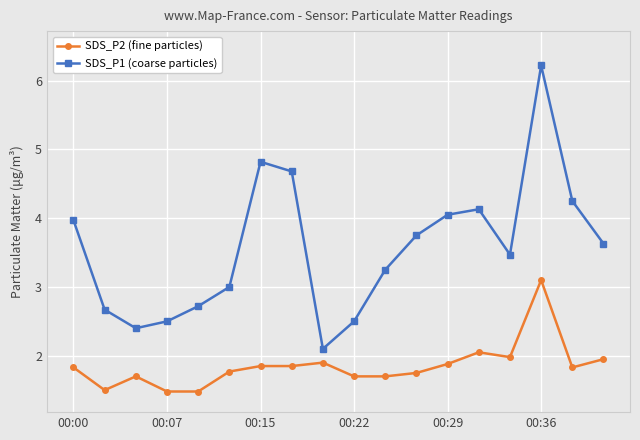

Which series has the largest range (max minus min)?

SDS_P1 (coarse particles)